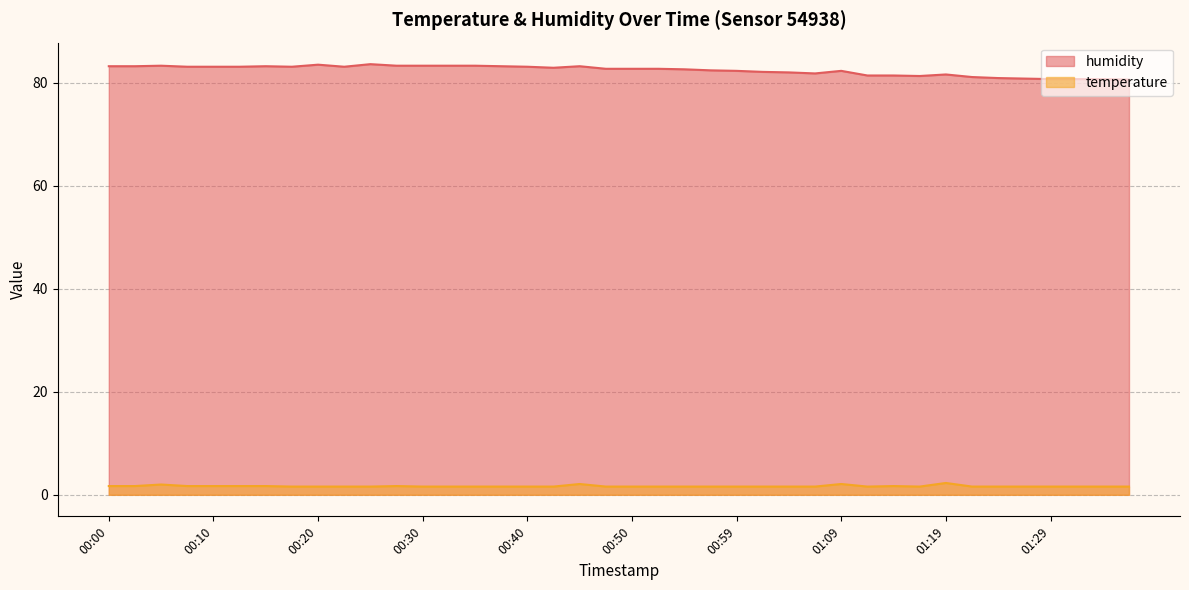

At which category does temperature reach its first local valley?

01:12